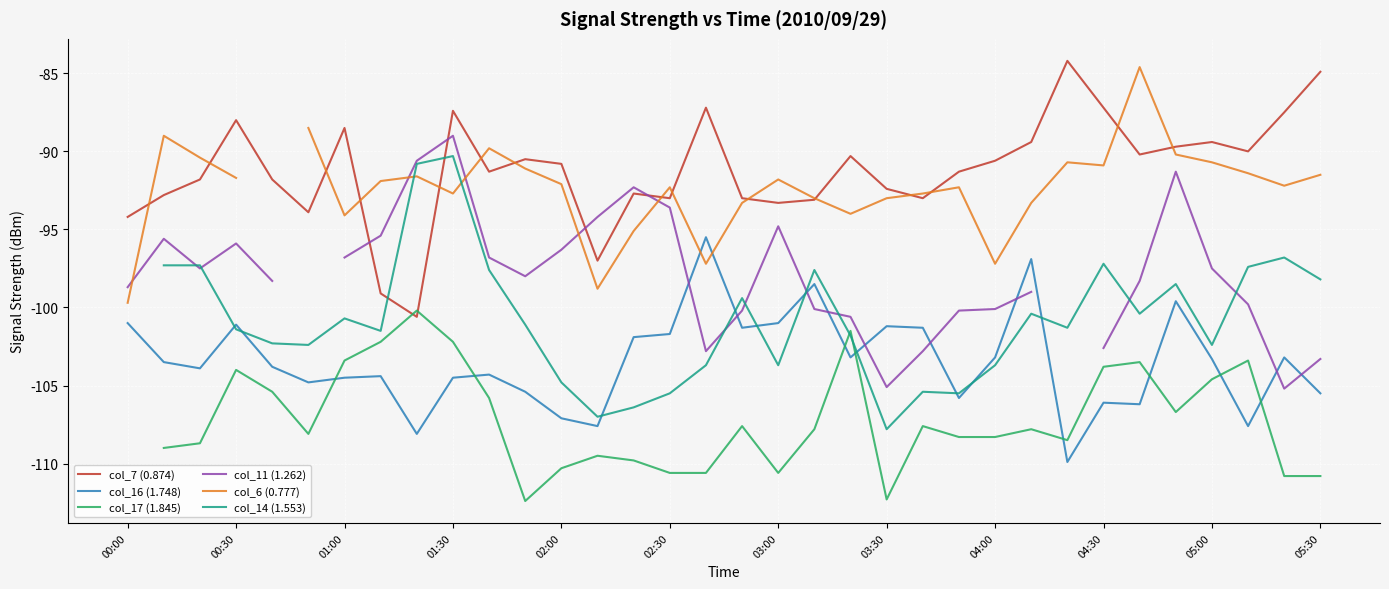

True or false: col_16 (1.748) and col_7 (0.874) intersect in this chart.

False